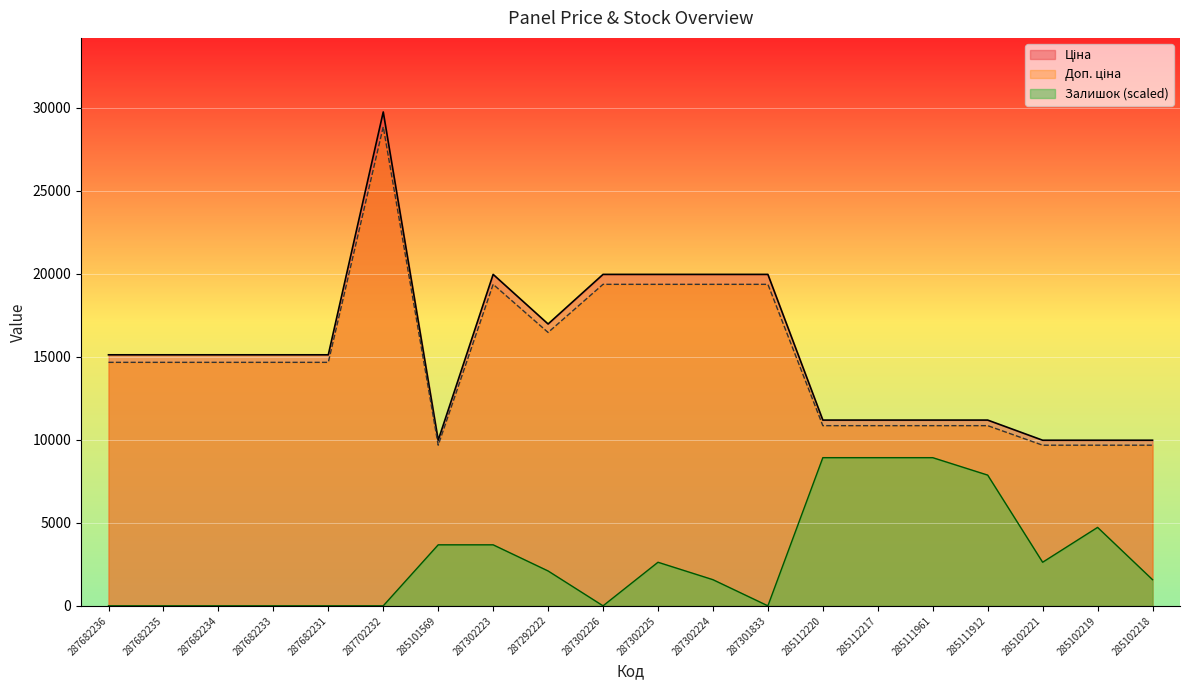

What is the sum of the Ціна values at 285102218 and 287682233?

25095.0